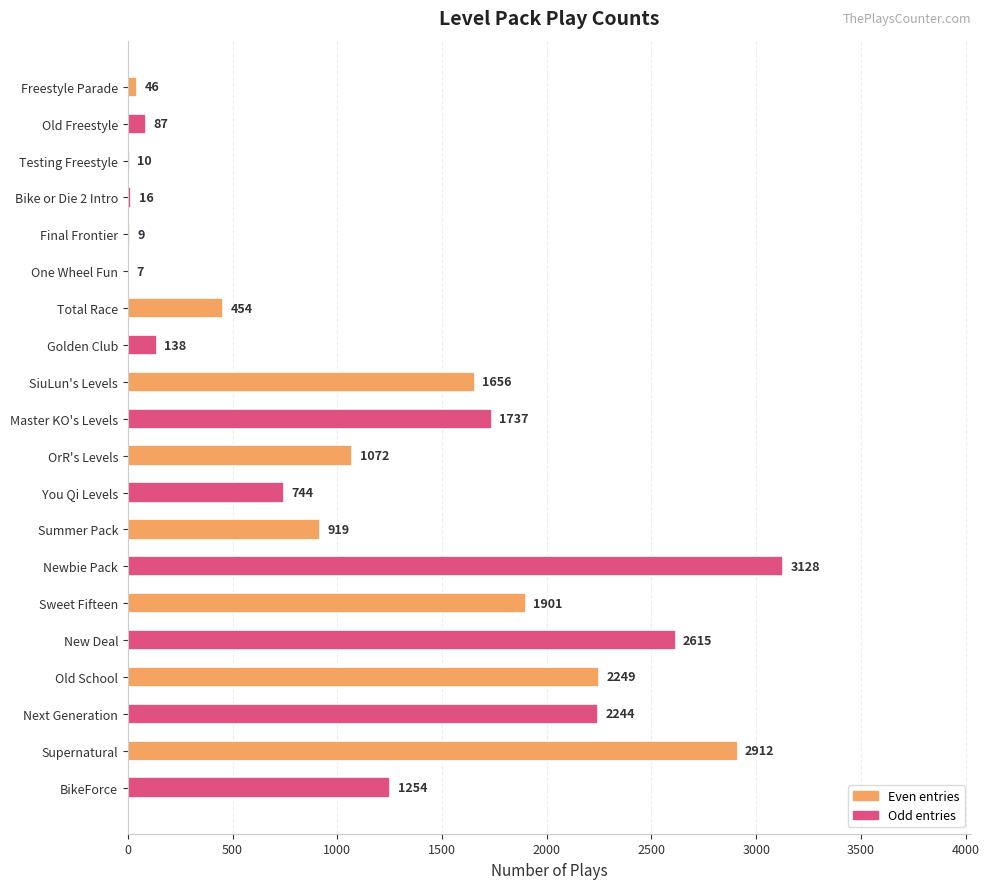

True or false: the data shows 2249 at Old School.

True